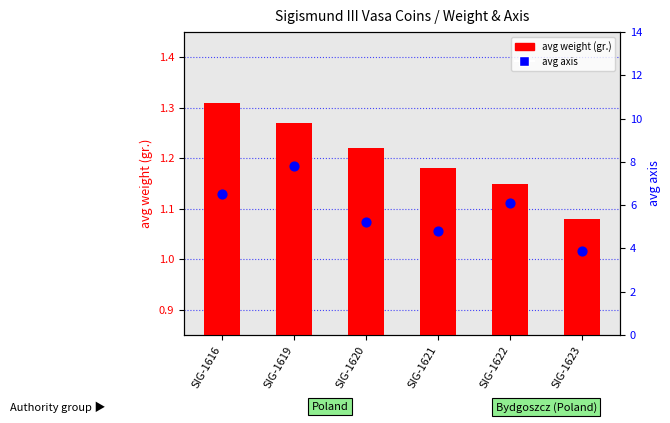

At which category is the sum across all series the highest?

SIG-1619